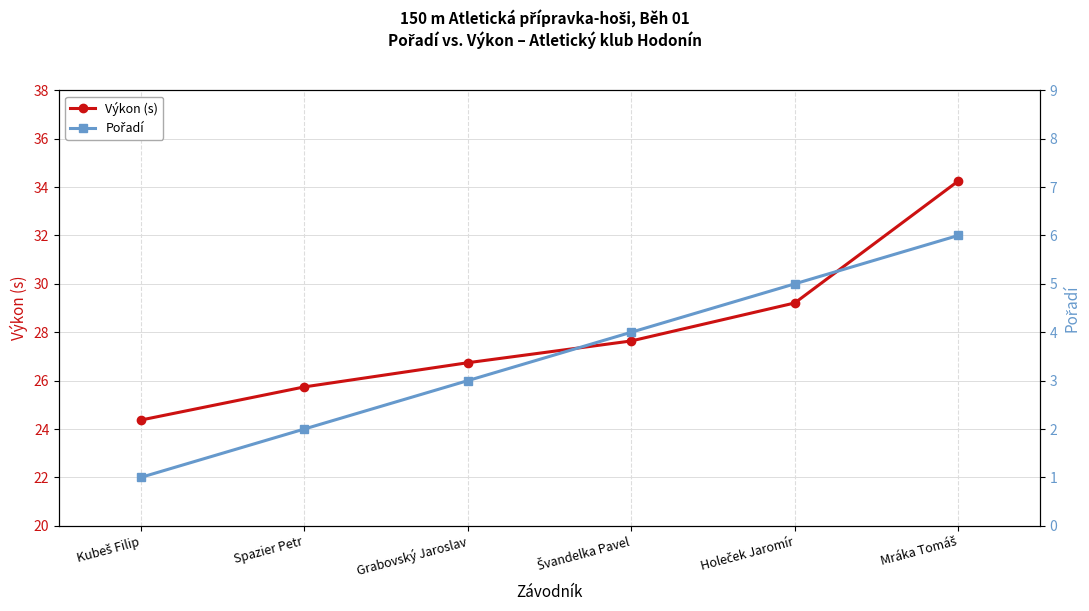

What is the difference between the Výkon (s) values at Grabovský Jaroslav and Spazier Petr?

1.0